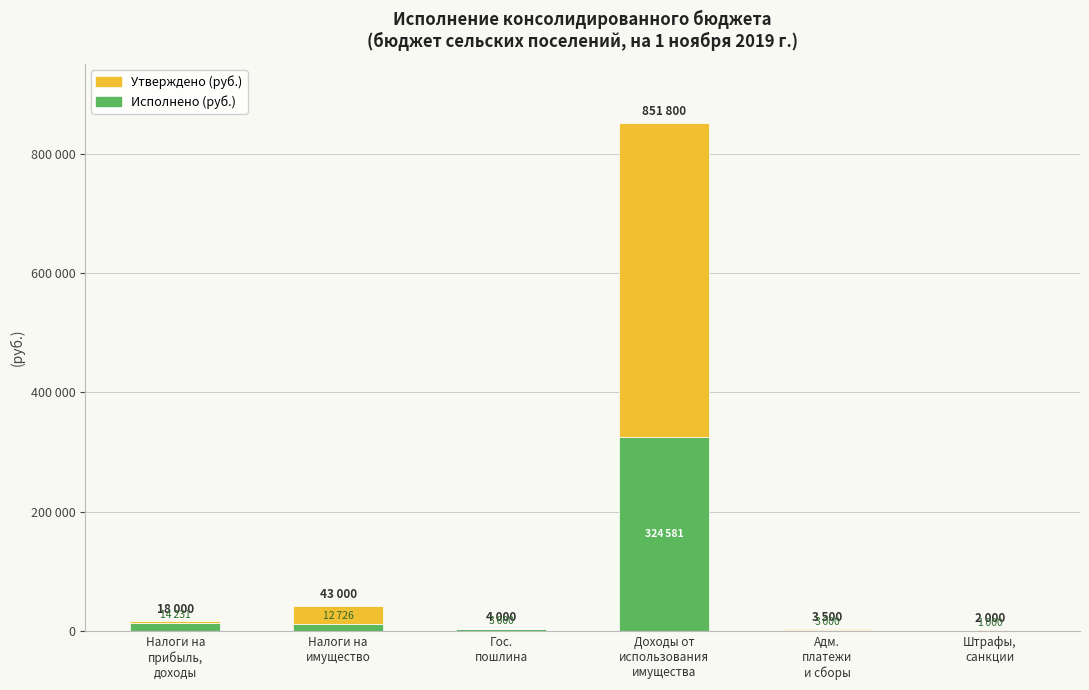

At Налоги на
имущество, list the series in order from smallest to largest.

Исполнено (руб.), Утверждено (руб.)